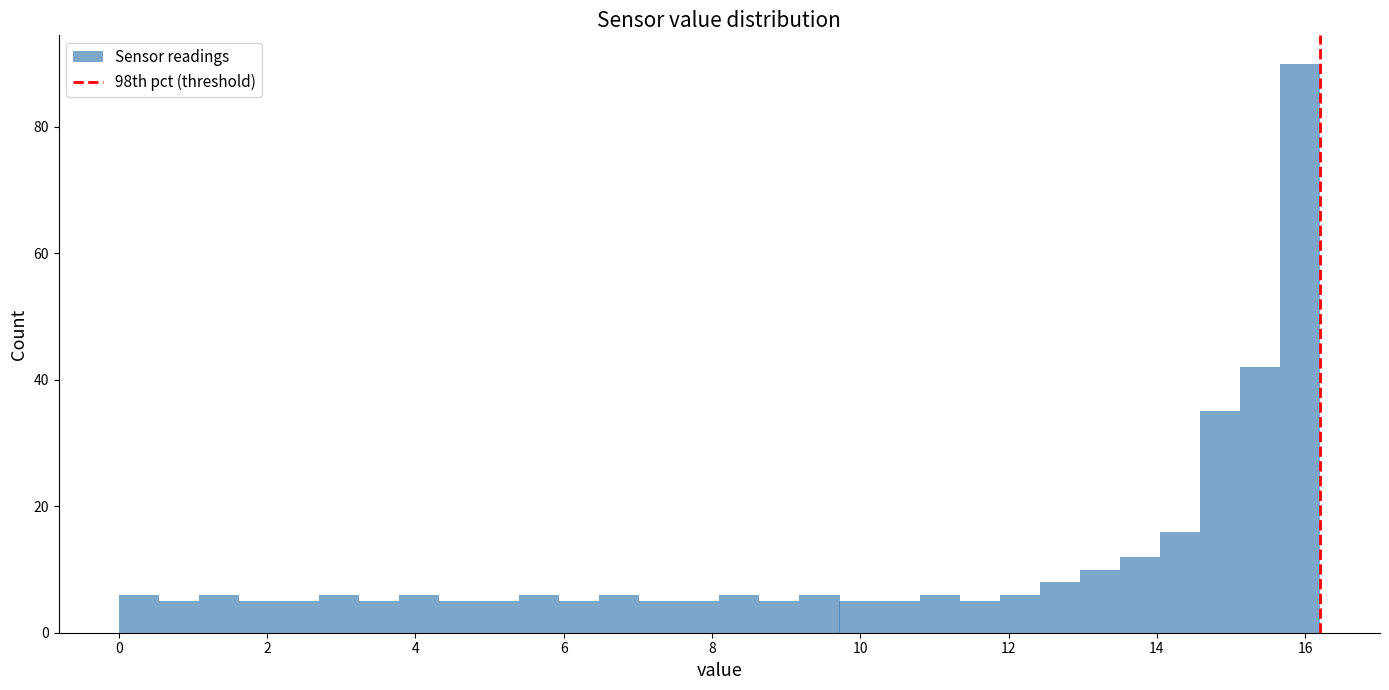

Read against the x-axis, roughly where is the centre of the tallest bar?

16.0